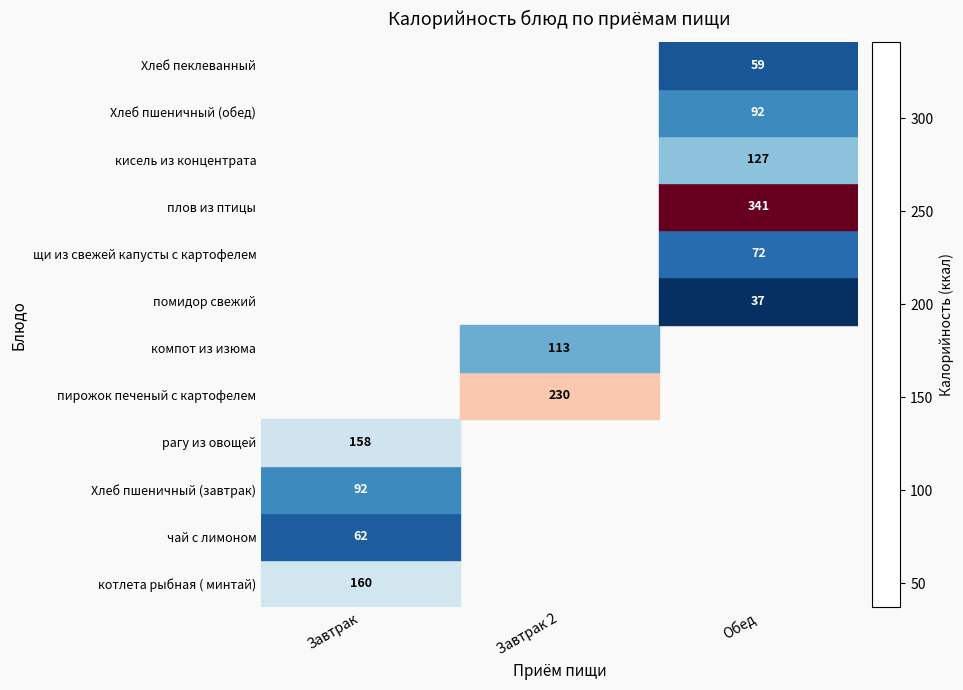

At how many categories does at least one series exceed 272?

1